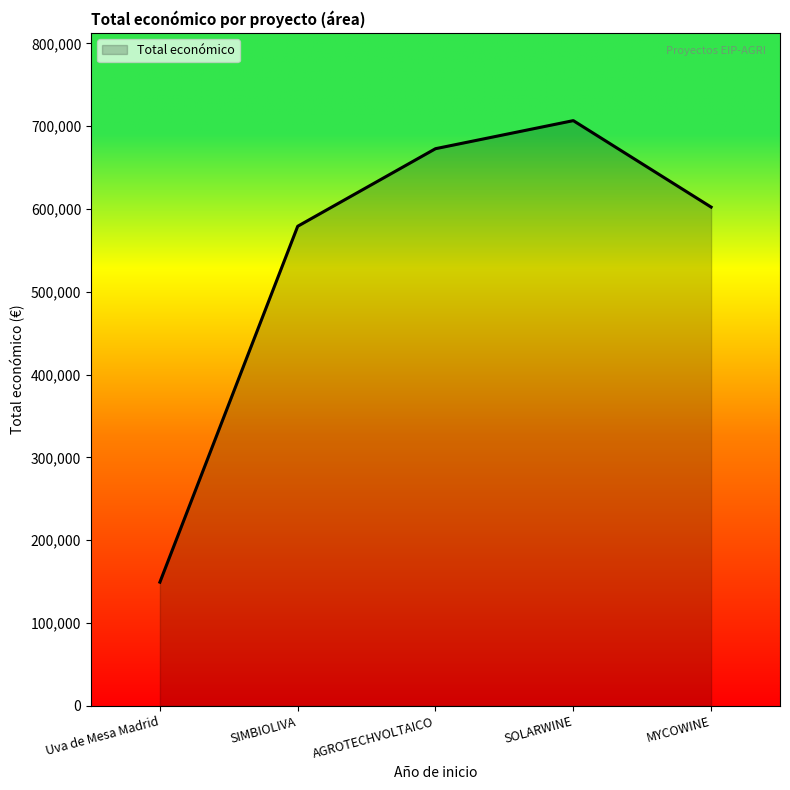

True or false: the data has more than 1 interior local peaks.

False